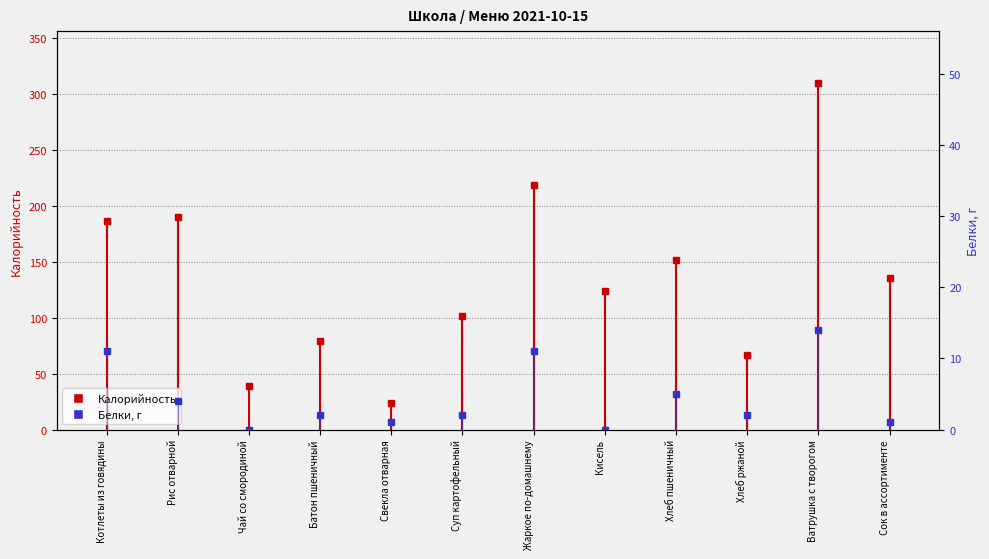

Which has a higher value, Ватрушка с творогом or Кисель?

Ватрушка с творогом